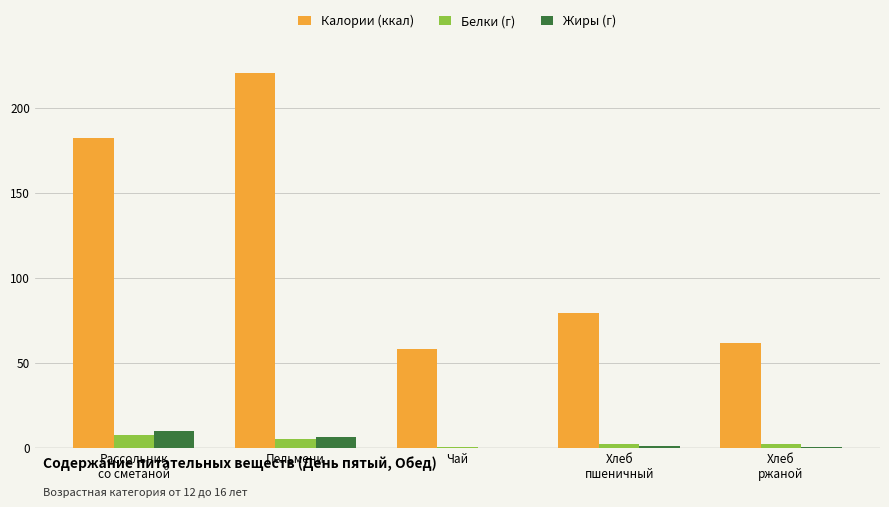

Is it true that Калории (ккал) equals 386.0 at Пельмени?

False